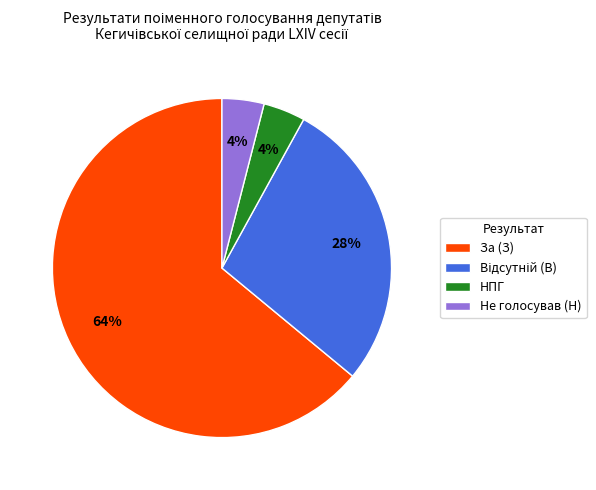

Count the number of slices in the pie.

4